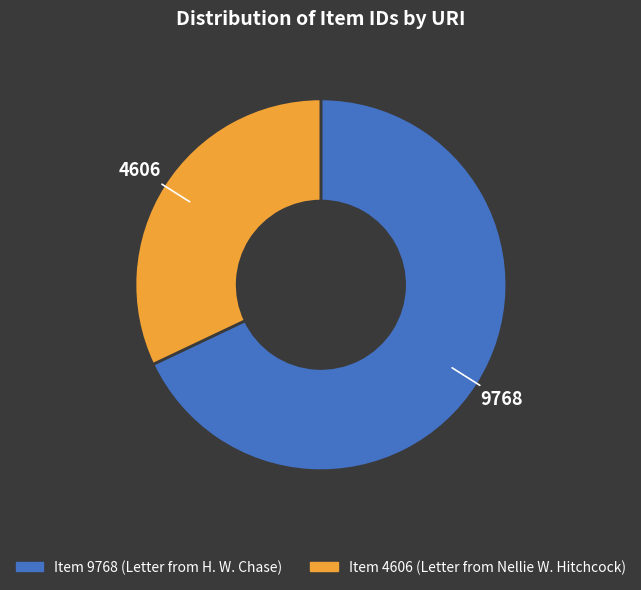

Is there any slice that represents more than half of the pie?

Yes